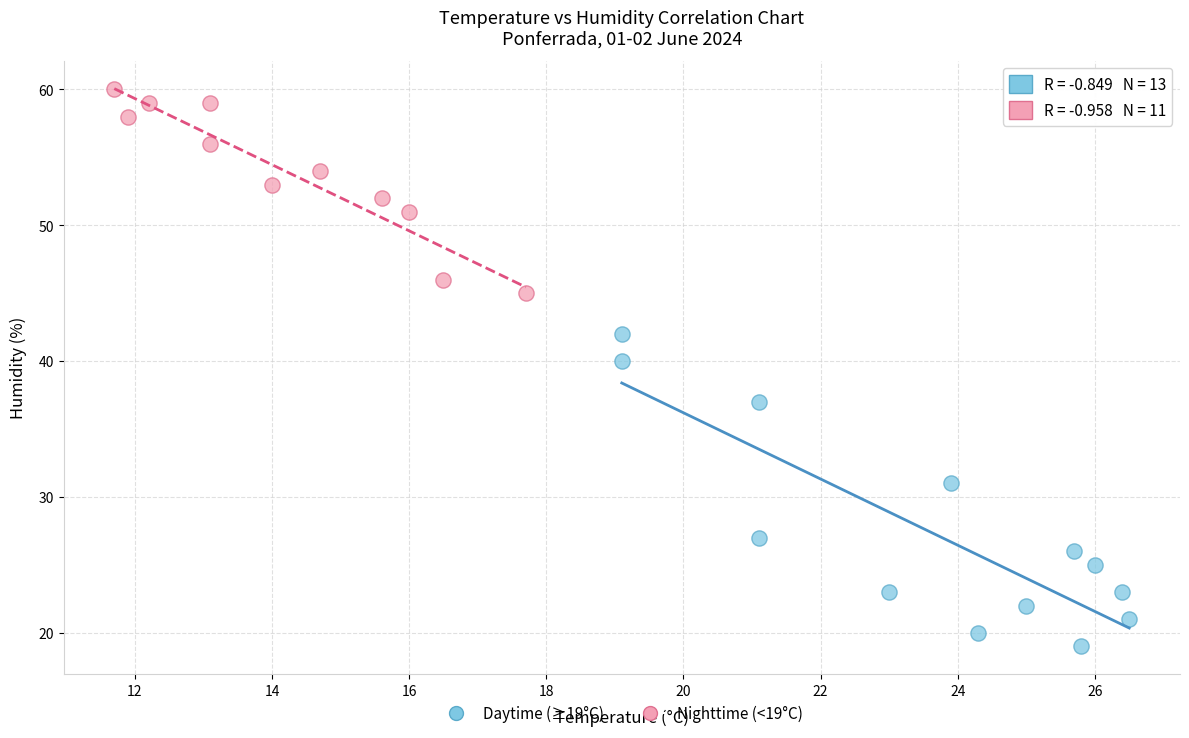

Which series has the widest spread of Y values?

Daytime (≥19°C)